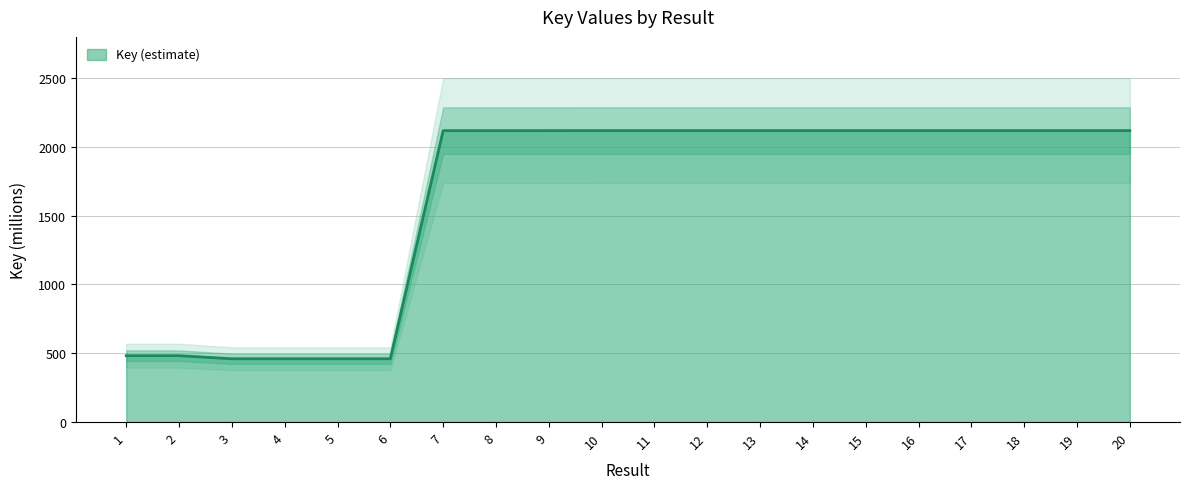

How many points are higher than both their immediate neighbors (excluding endpoints)?

6